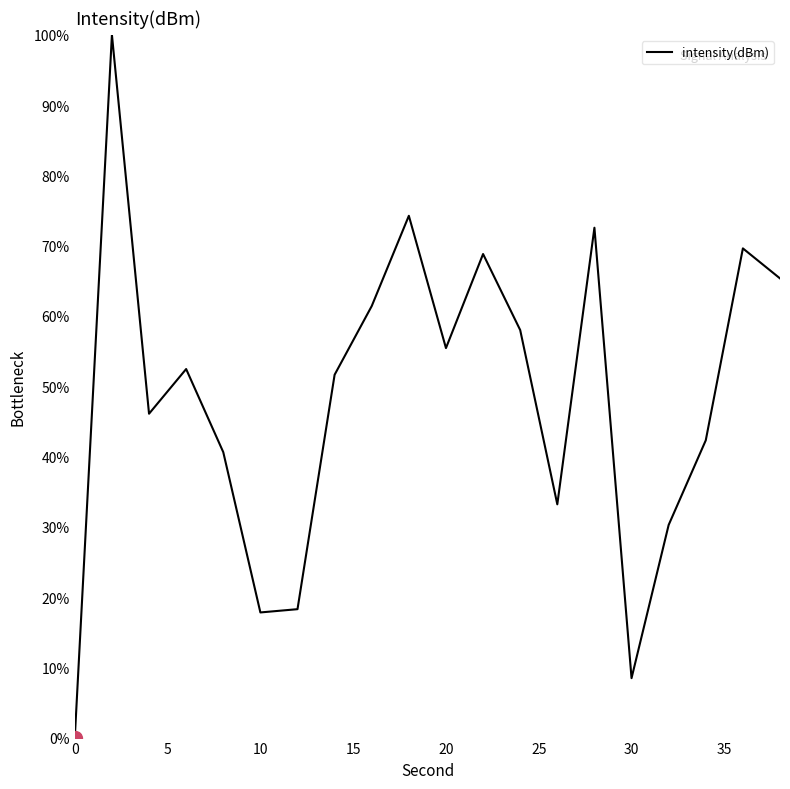

What is the difference between the maximum and minimum values?

100.0